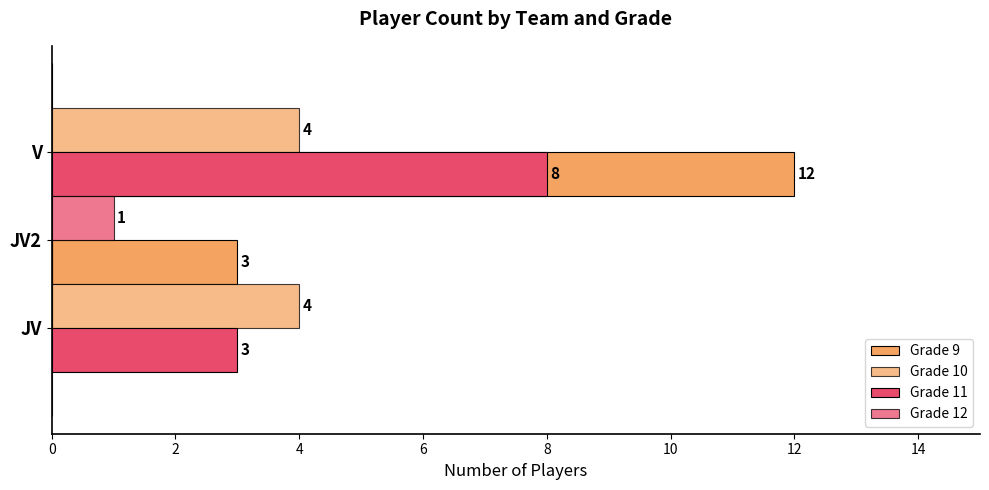

Are the bars horizontal?

Yes